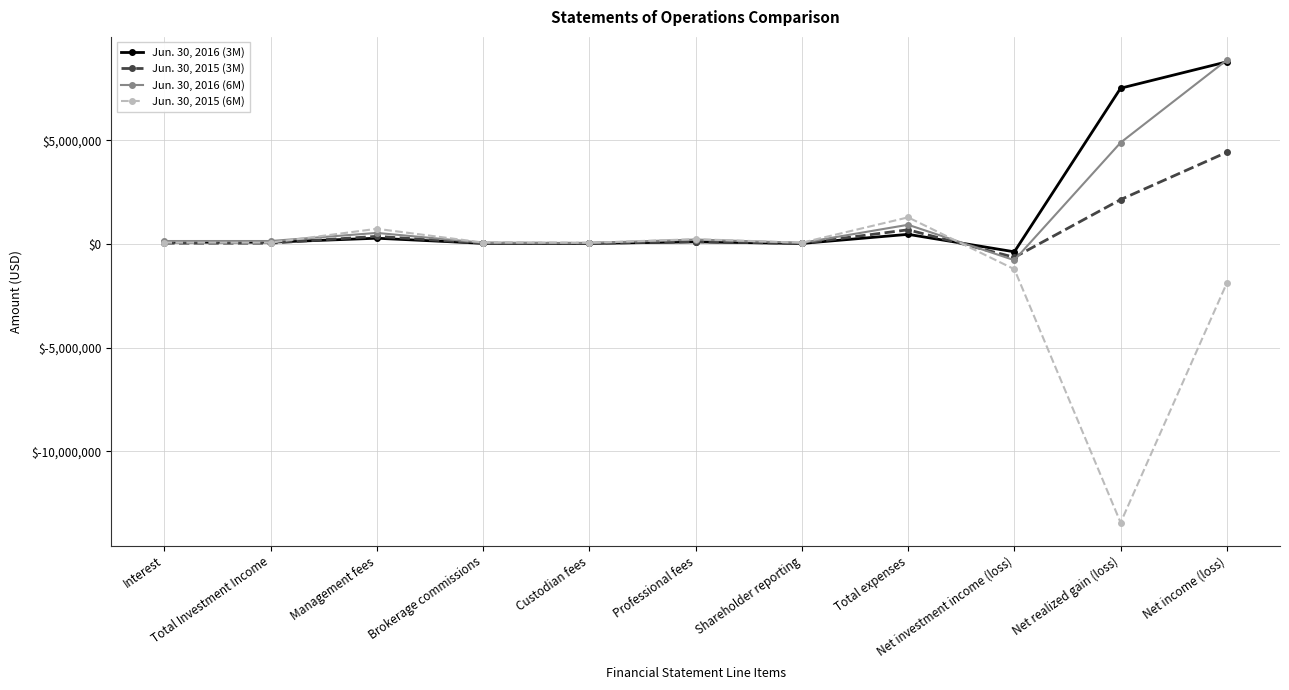

What is the sum of all Jun. 30, 2016 (6M) values?

15064620